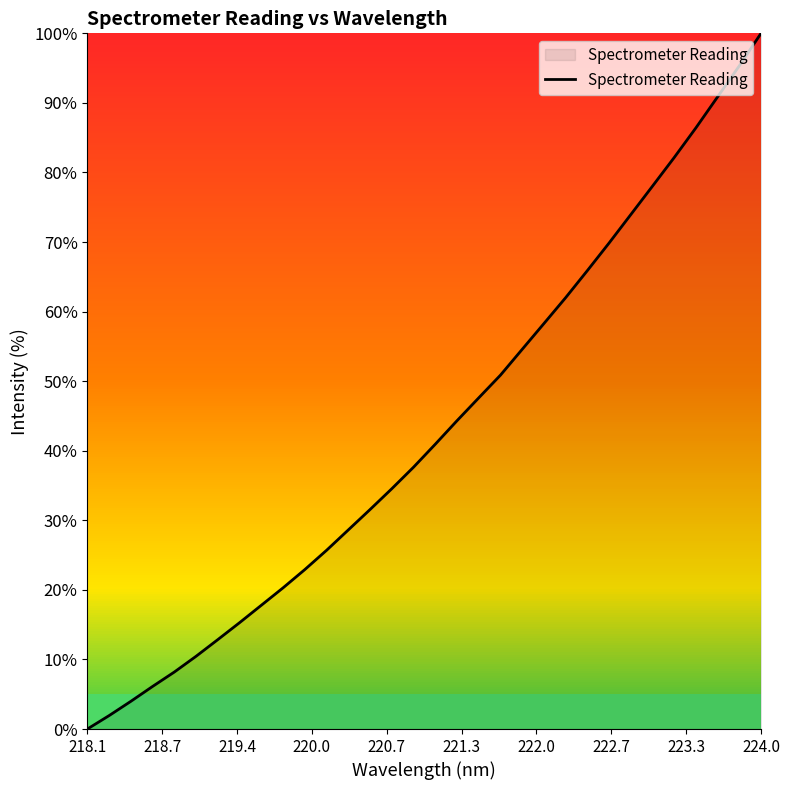

What is the difference between the maximum and minimum values?

100.0